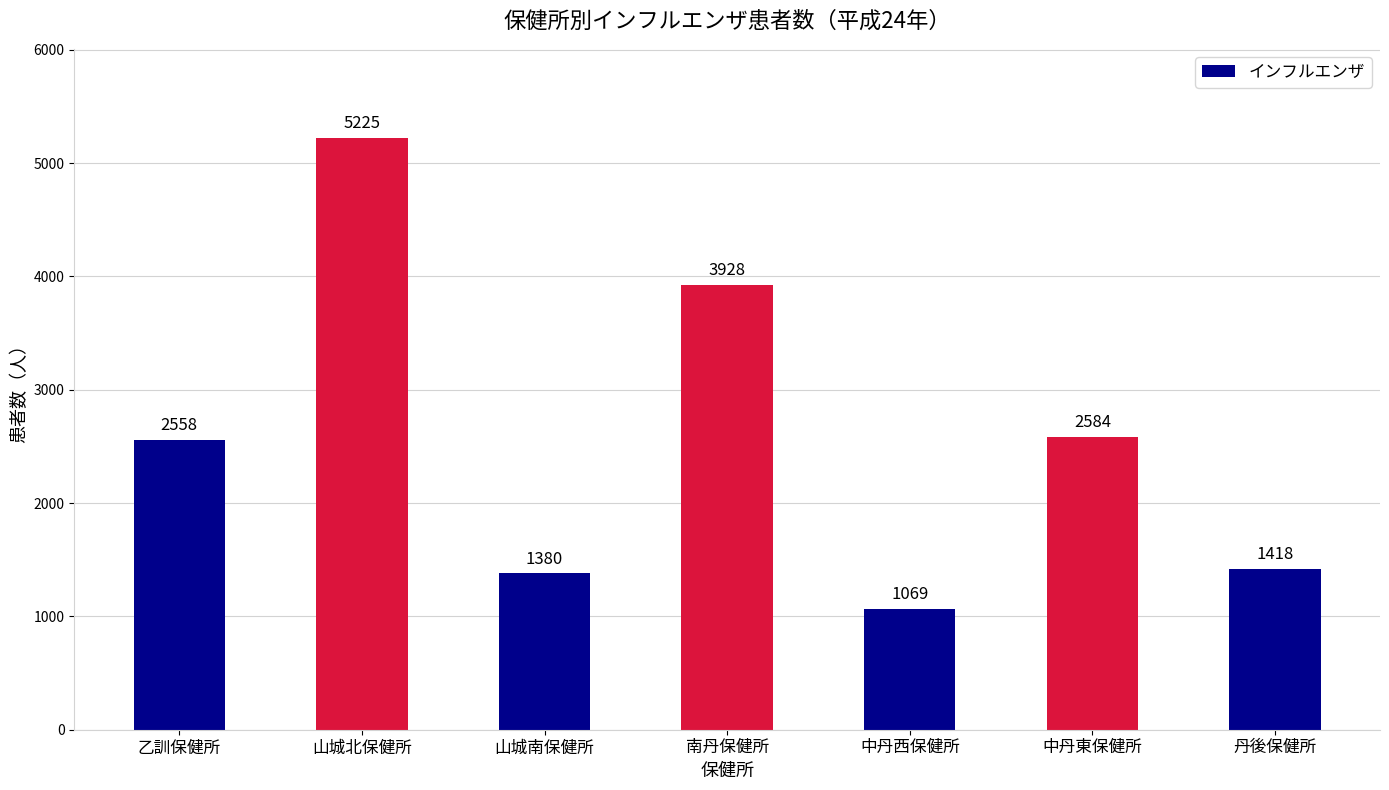

How many data points does each series have?

7